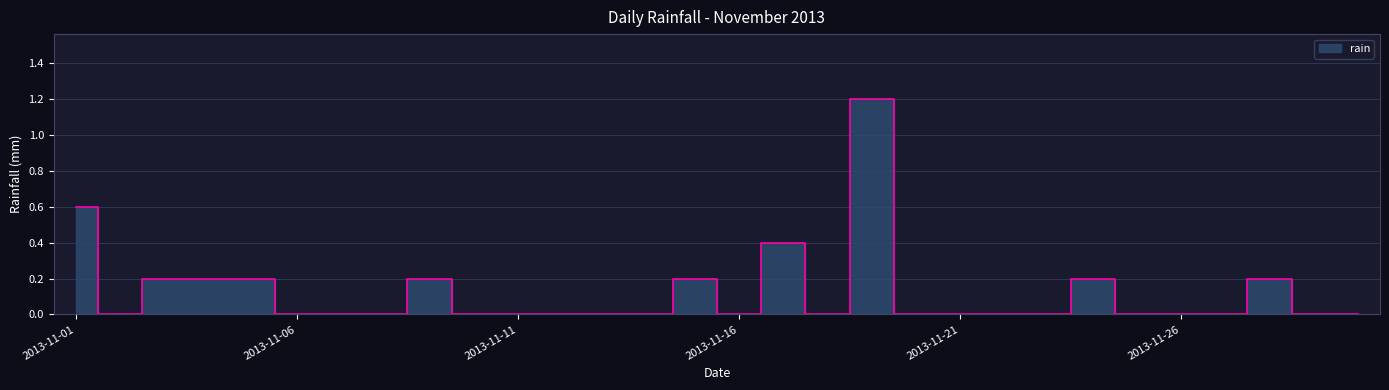

Reading left to right, transcribe all the data shown in this chart.

0.6	0.0	0.2	0.2	0.2	0.0	0.0	0.0	0.2	0.0	0.0	0.0	0.0	0.0	0.2	0.0	0.4	0.0	1.2	0.0	0.0	0.0	0.0	0.2	0.0	0.0	0.0	0.2	0.0	0.0